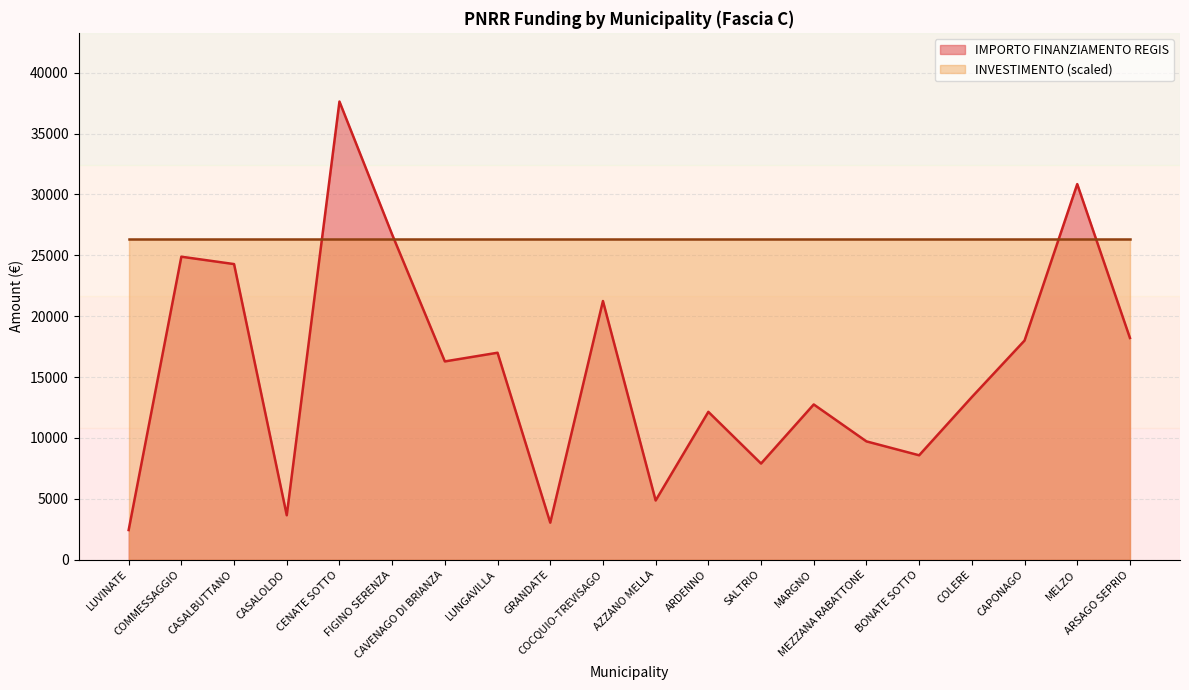

Rank the categories by value from highest to lowest.

CENATE SOTTO, MELZO, FIGINO SERENZA, COMMESSAGGIO, CASALBUTTANO, COCQUIO-TREVISAGO, ARSAGO SEPRIO, CAPONAGO, LUNGAVILLA, CAVENAGO DI BRIANZA, COLERE, MARGNO, ARDENNO, MEZZANA RABATTONE, BONATE SOTTO, SALTRIO, AZZANO MELLA, CASALOLDO, GRANDATE, LUVINATE